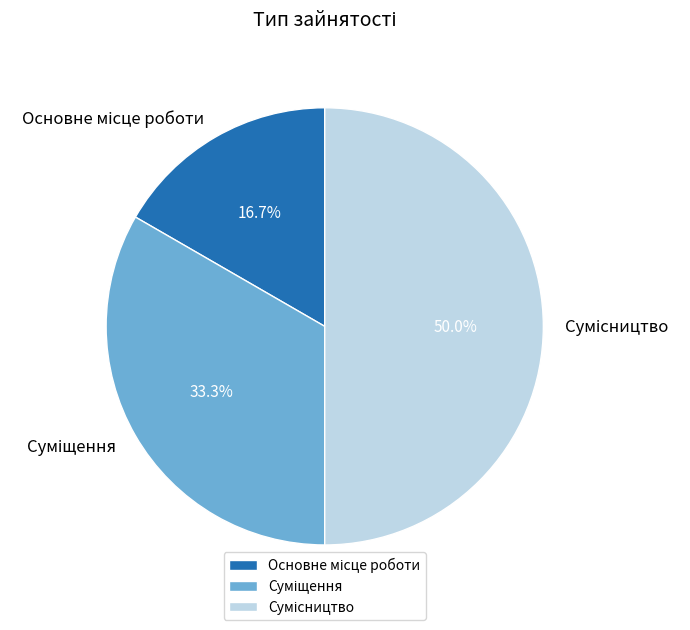

Does Сумісництво account for over 50% of the chart?

No